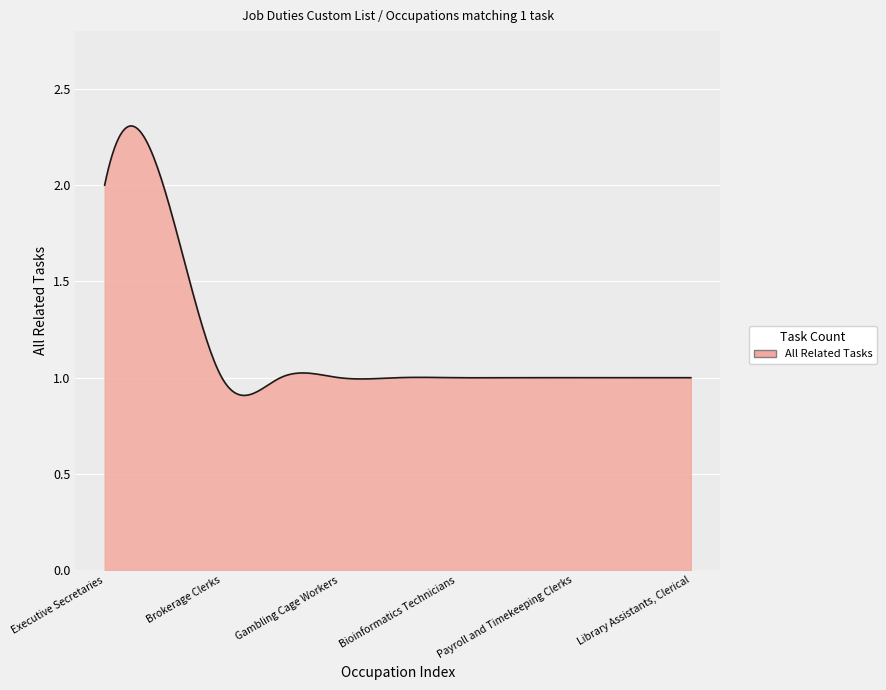

Is this an area chart (filled region under the line)?

Yes